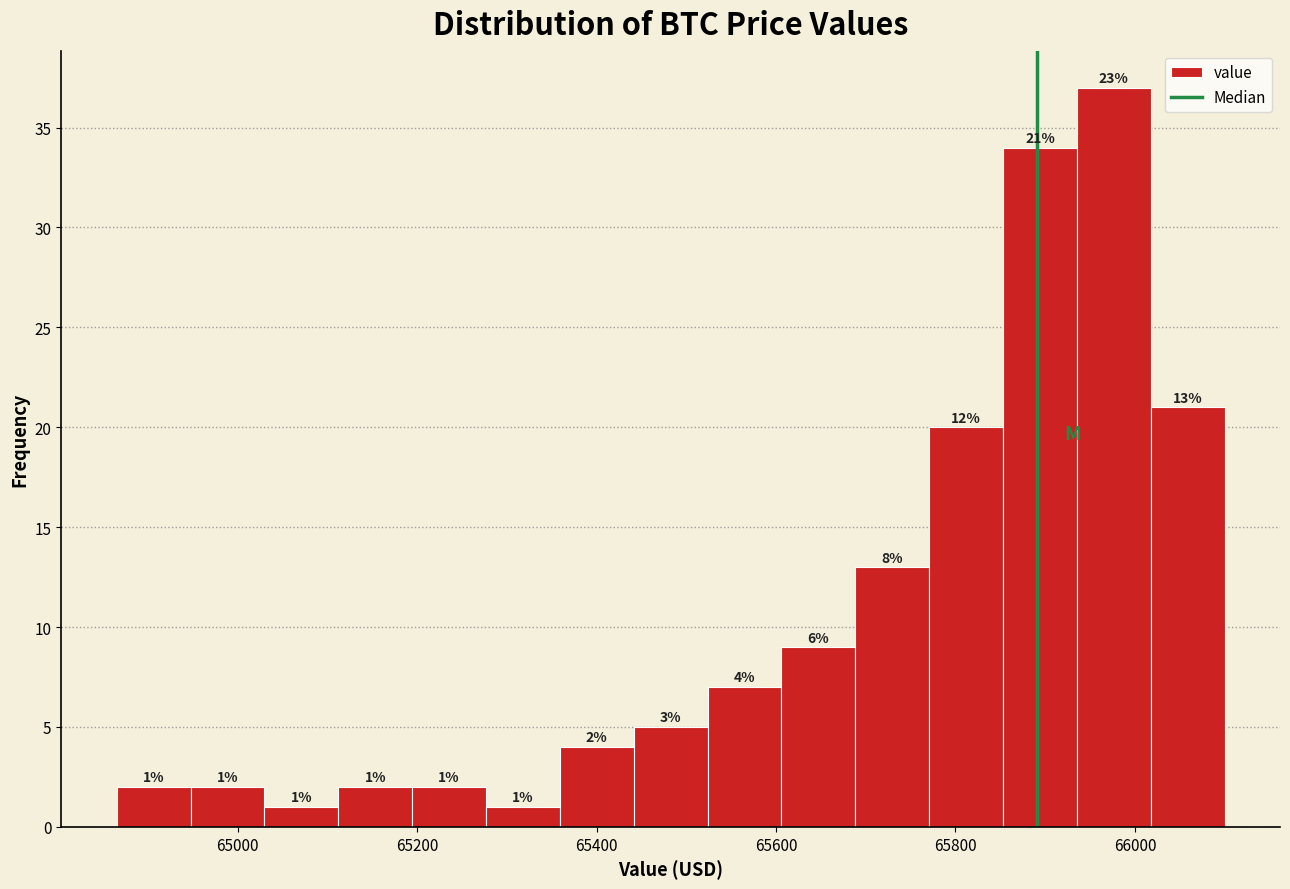

Which range on the x-axis has the tallest bar?

65940 to 66020